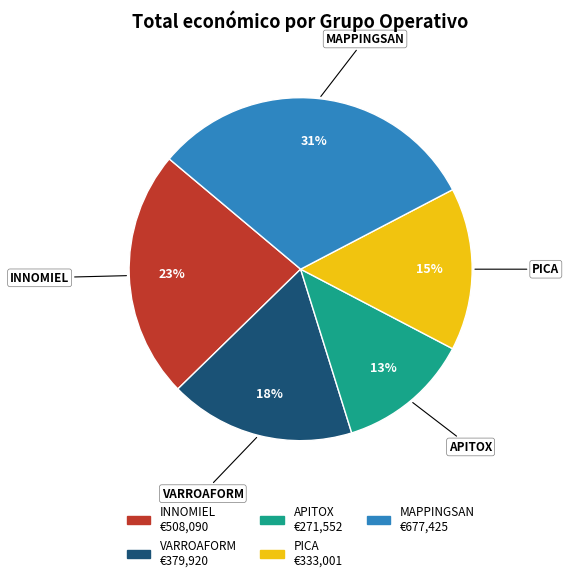

To the nearest percent, what percentage of the pie is MAPPINGSAN?

31%